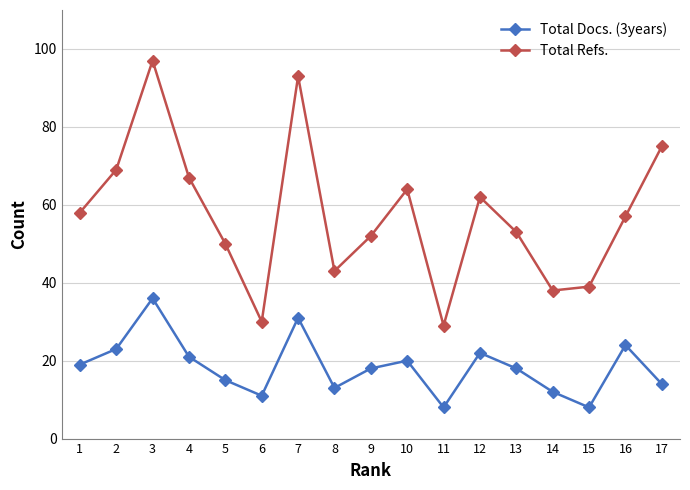

Reading left to right, transcribe all the data shown in this chart.

Total Docs. (3years): 1=19	2=23	3=36	4=21	5=15	6=11	7=31	8=13	9=18	10=20	11=8	12=22	13=18	14=12	15=8	16=24	17=14
Total Refs.: 1=58	2=69	3=97	4=67	5=50	6=30	7=93	8=43	9=52	10=64	11=29	12=62	13=53	14=38	15=39	16=57	17=75